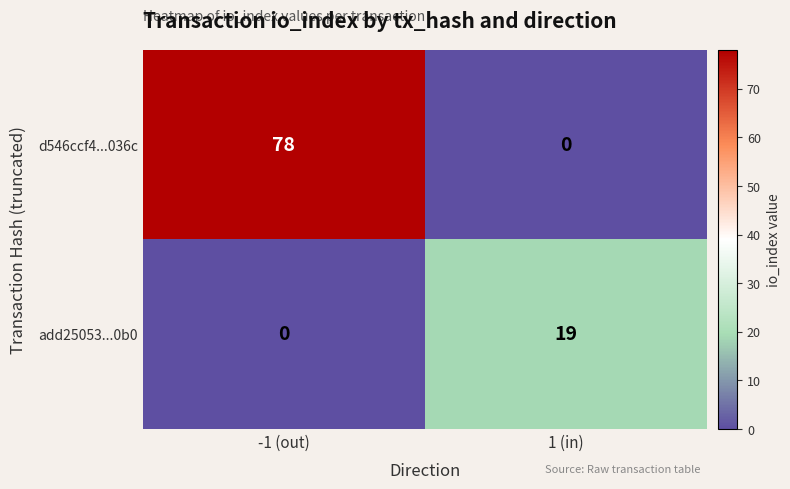

Rank the series by their maximum value, from highest to lowest.

d546ccf4...036c, add25053...0b0